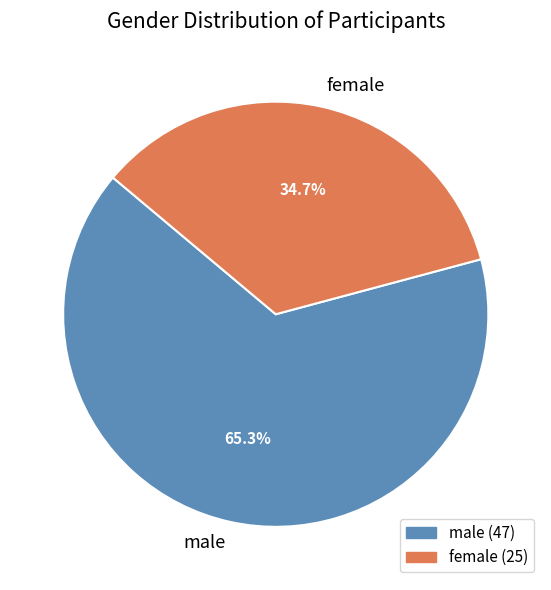

Which has a higher value, female or male?

male